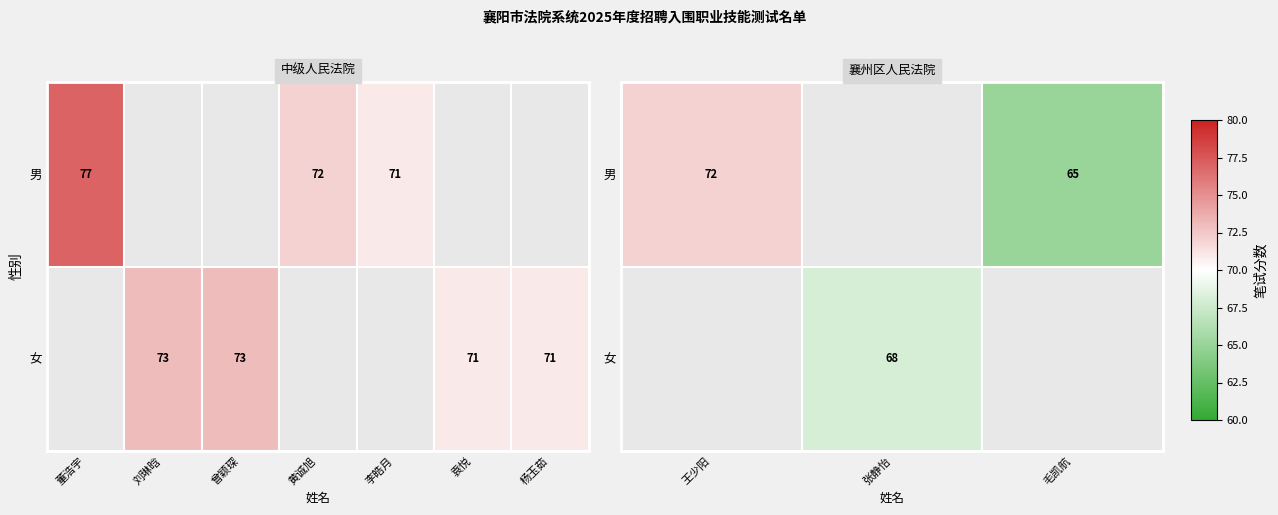

Which has a higher value, 王少阳 or 毛凯航?

王少阳